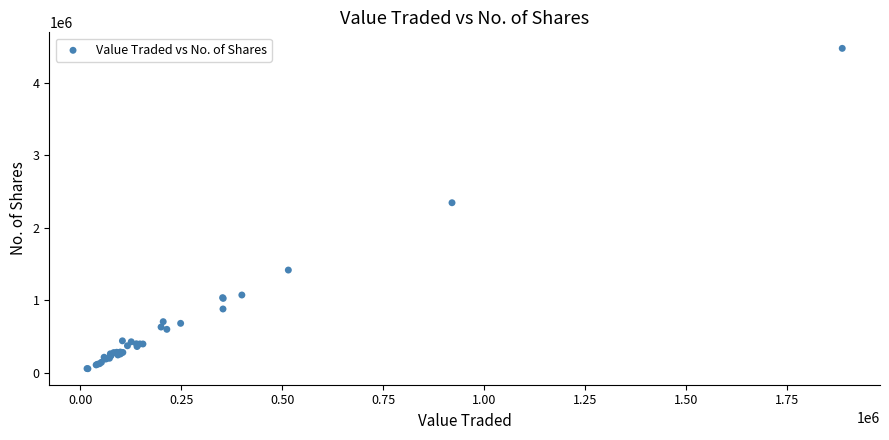

What Y value in the scatter plot is closest to 2266719?

2346626